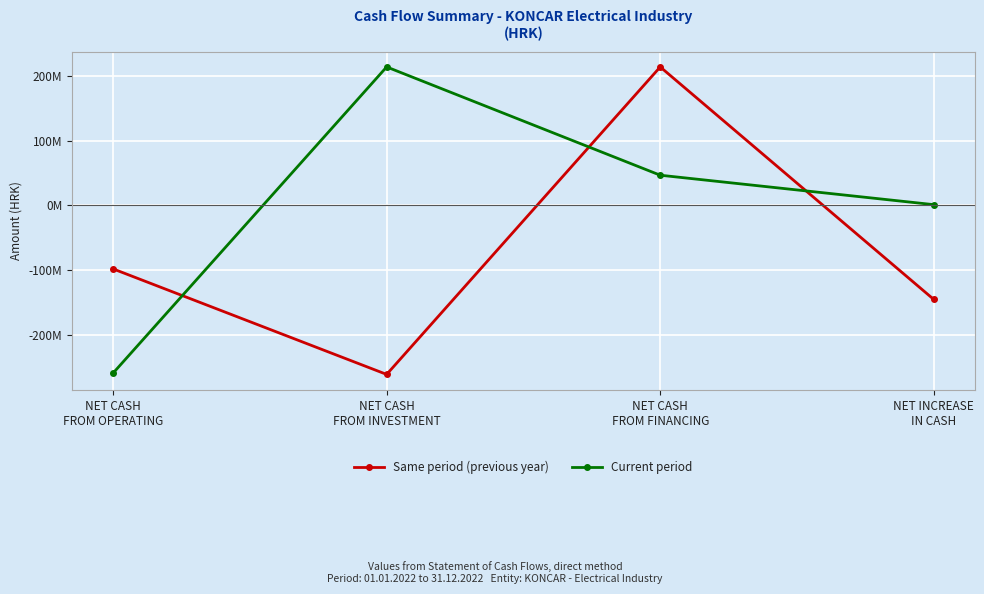

What are all the series names shown in the legend?

Same period (previous year), Current period